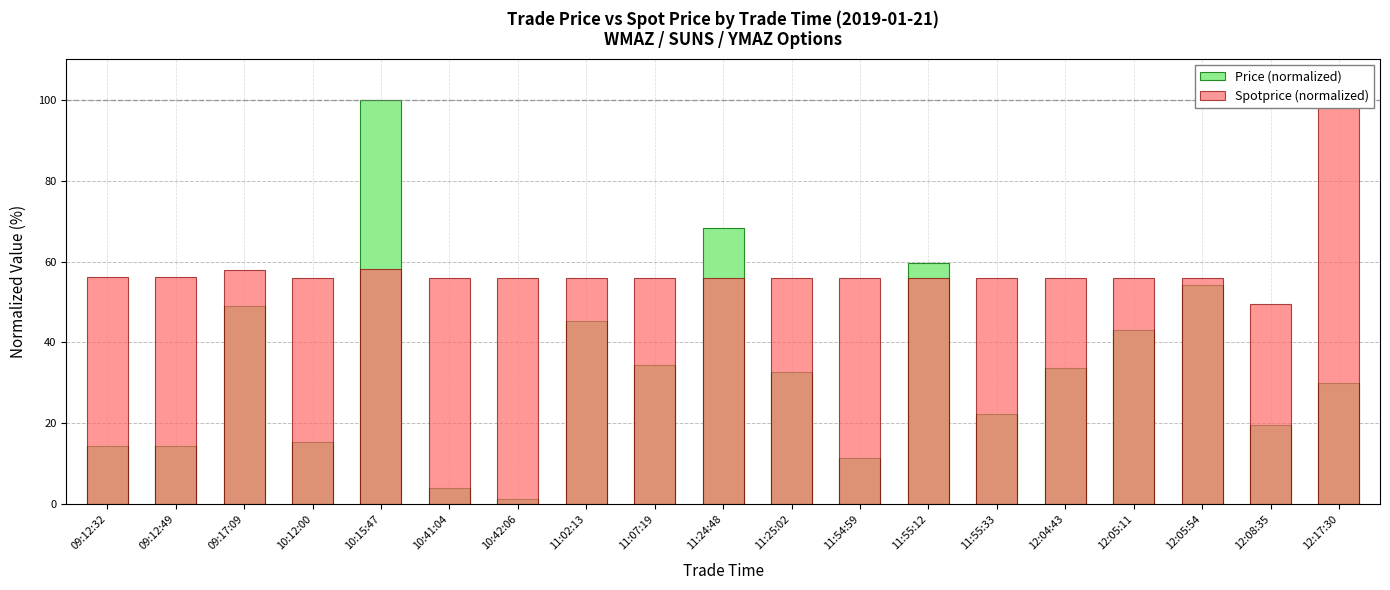

What are all the series names shown in the legend?

Price (normalized), Spotprice (normalized)